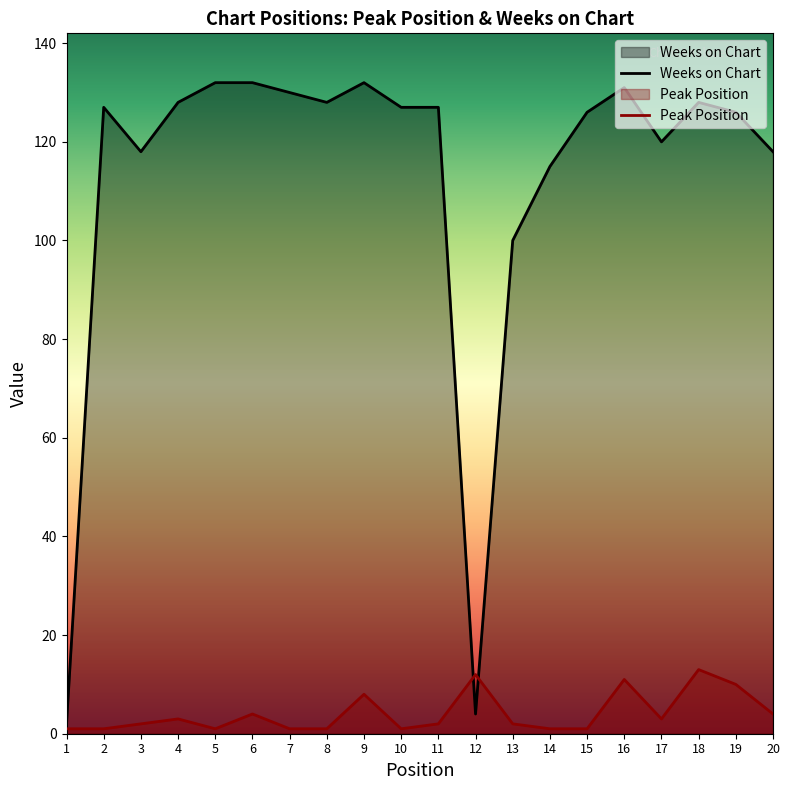

Which series changed the most between 4 and 16?

Peak Position